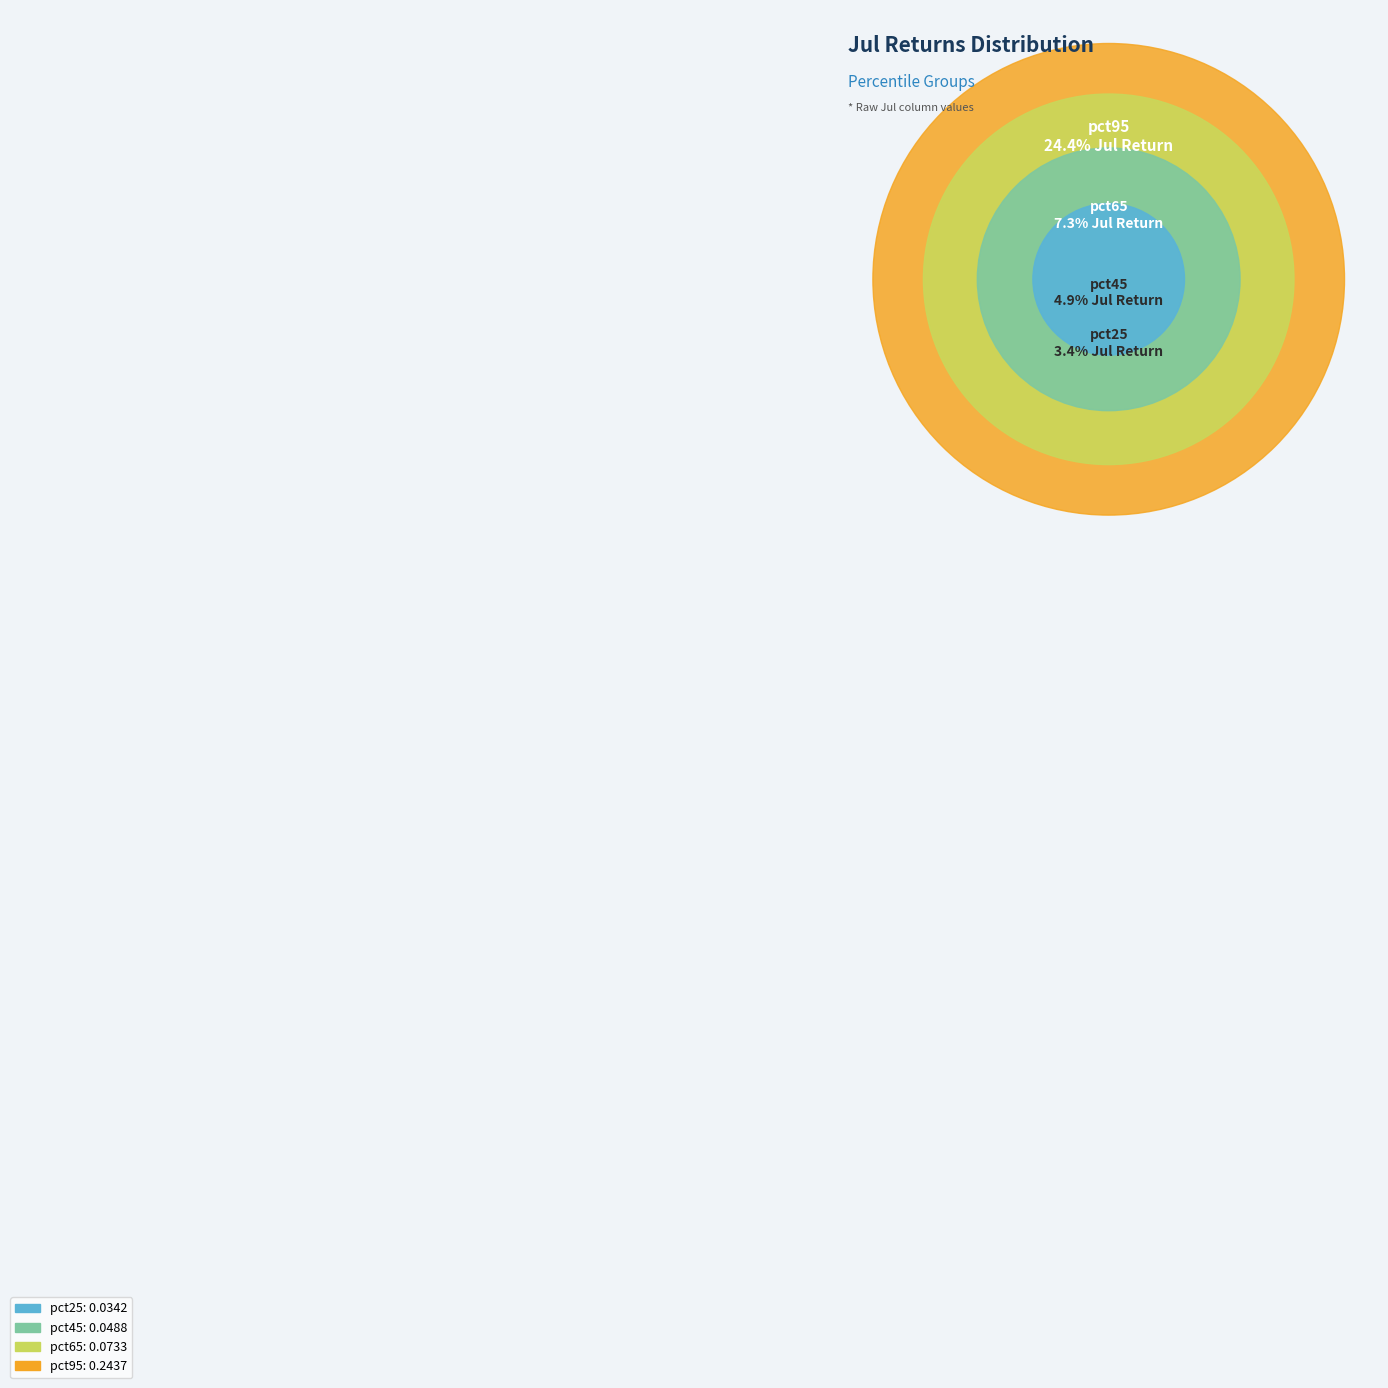

To the nearest percent, what percentage of the pie is pct45?

12%